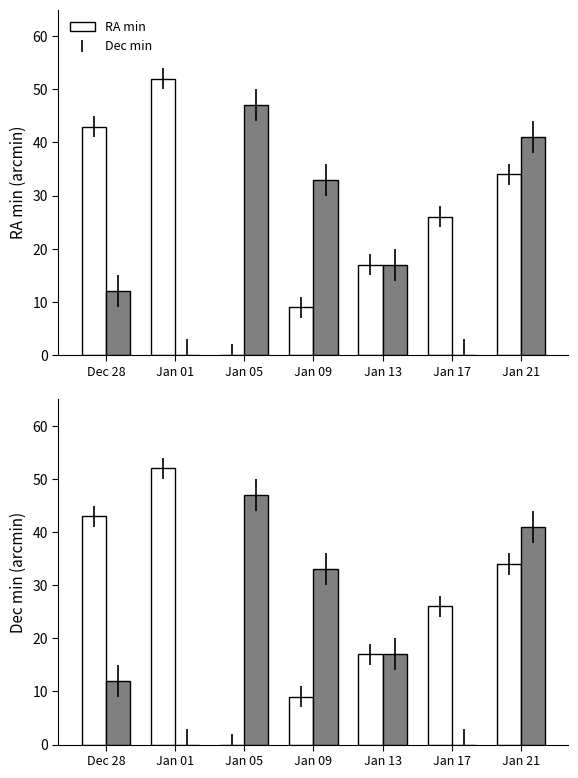

What is the value of the RA min bar at the 6th from the left?

26